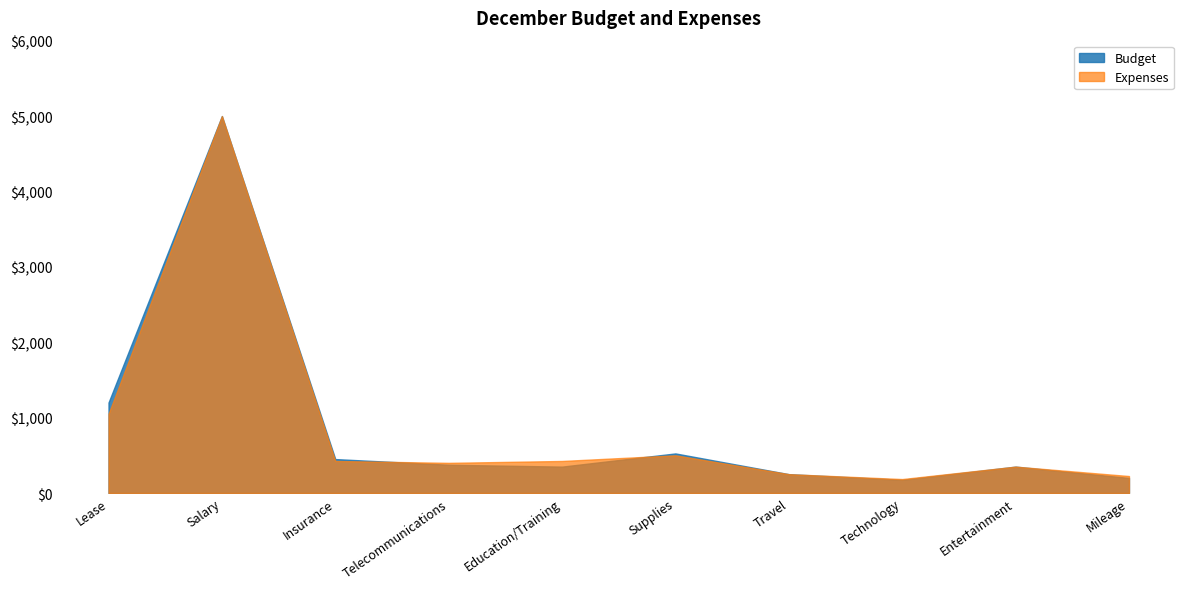

The value of Budget at Technology is 175. True or false?

True